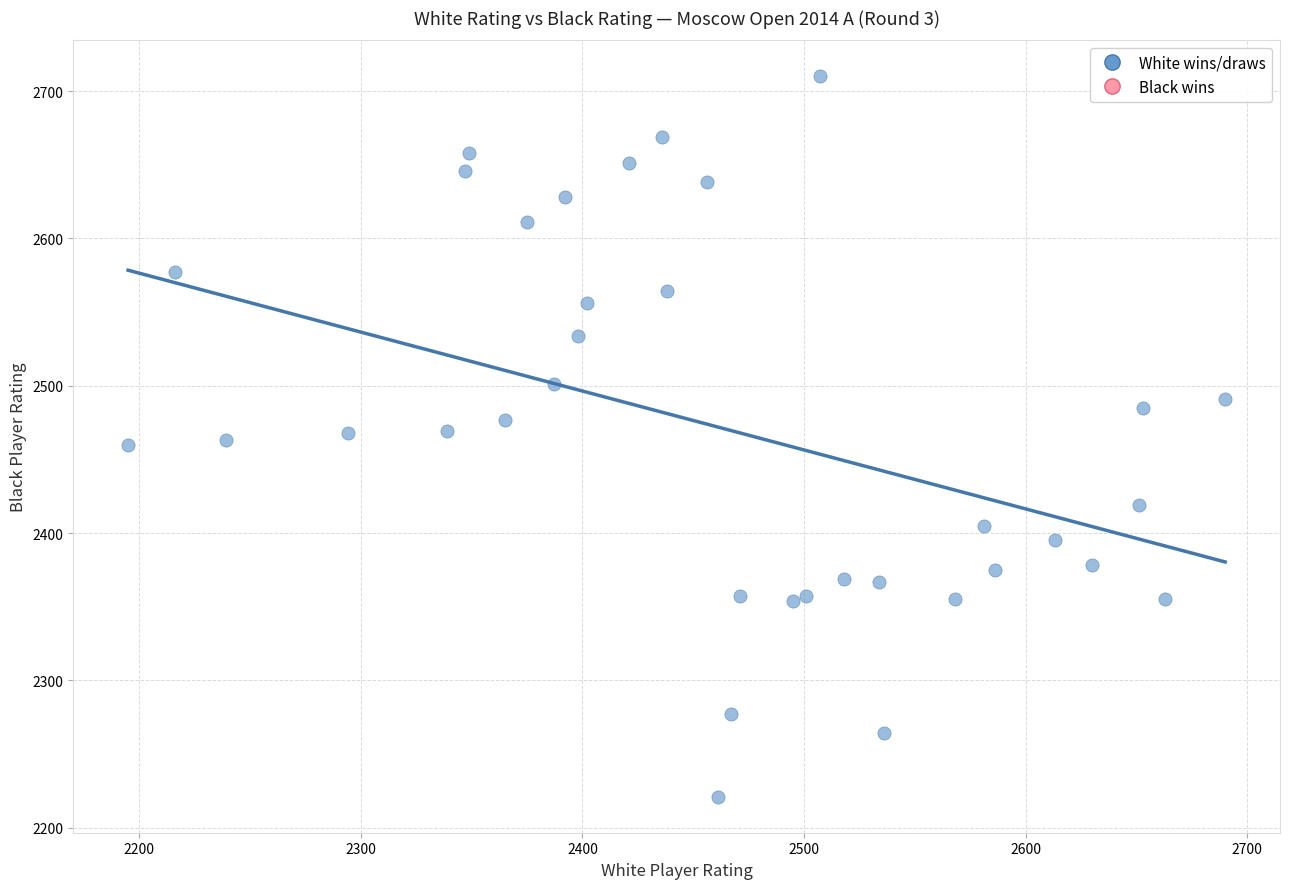

What is the range of X values (max minus min)?

495